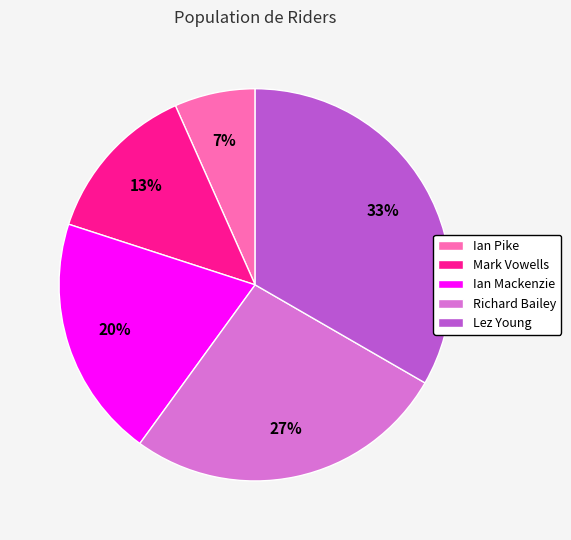

Which has a higher value, Lez Young or Ian Mackenzie?

Lez Young